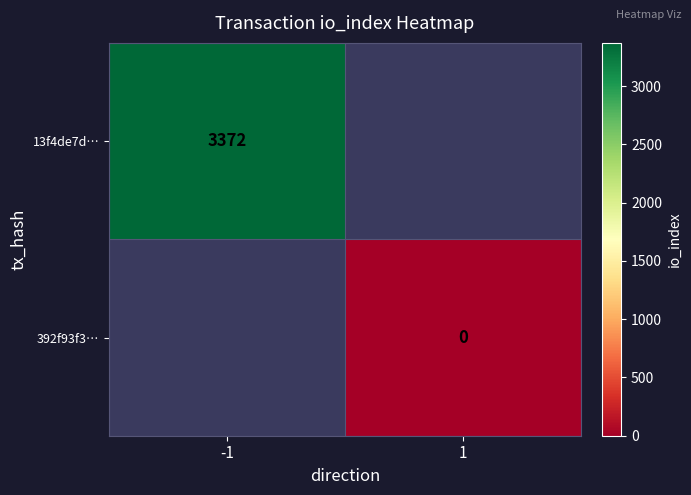

The value of 13f4de7d… at -1 is 1201. True or false?

False